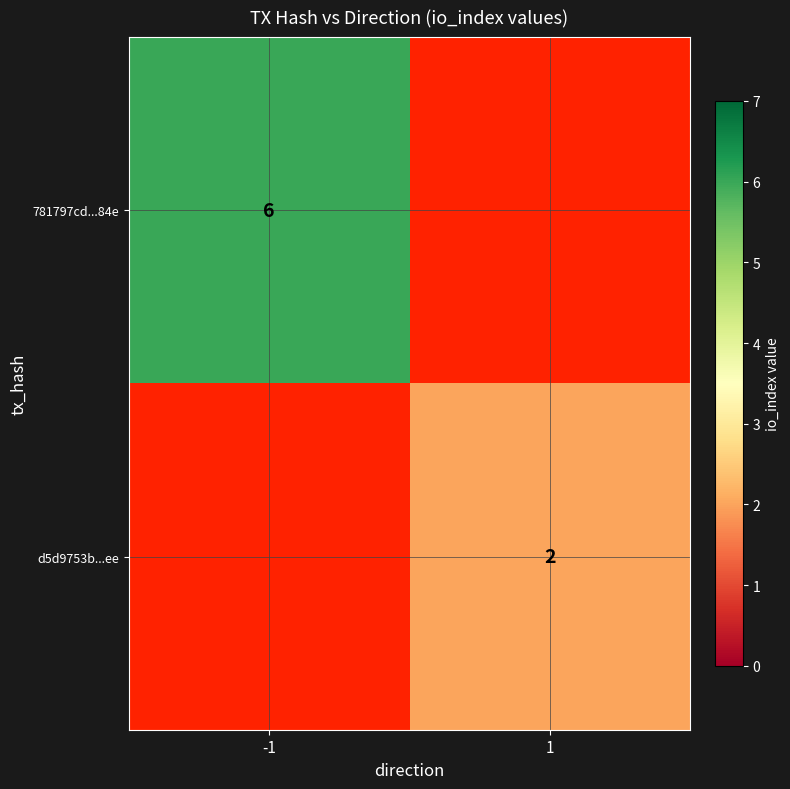

The d5d9753b...ee series shows 1 at 1. True or false?

False